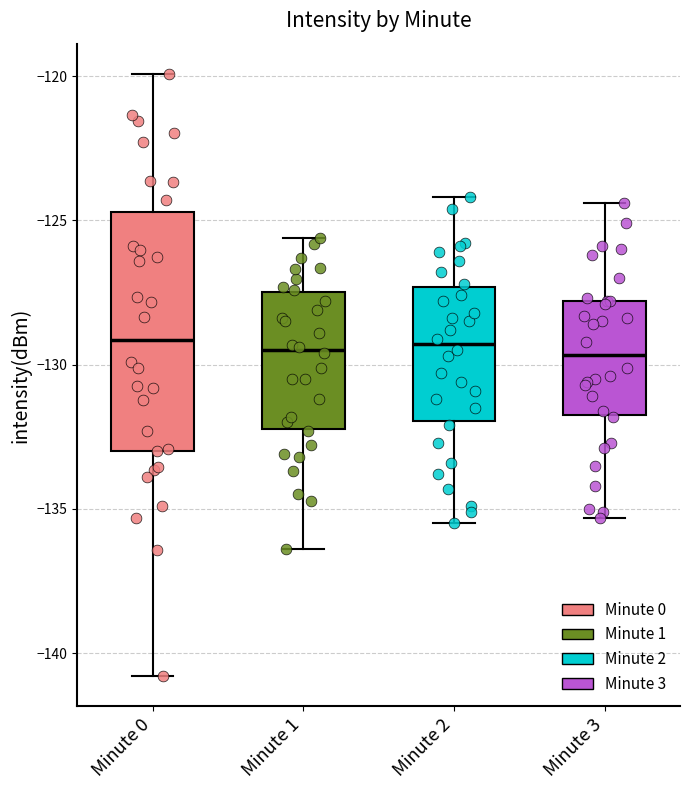

Reading left to right, read every box against the y-axis: the position of its median line, the range the box covers, and the ends of its whiskers. The values are not printed on the chart, so give them approximately, as read against the axis.

Minute 0: median -129.0, box -133.0 to -124.5, whiskers -141.0 to -120.0
Minute 1: median -129.5, box -132.0 to -127.5, whiskers -136.5 to -125.5
Minute 2: median -129.5, box -132.0 to -127.5, whiskers -135.5 to -124.0
Minute 3: median -129.5, box -131.5 to -128.0, whiskers -135.5 to -124.5